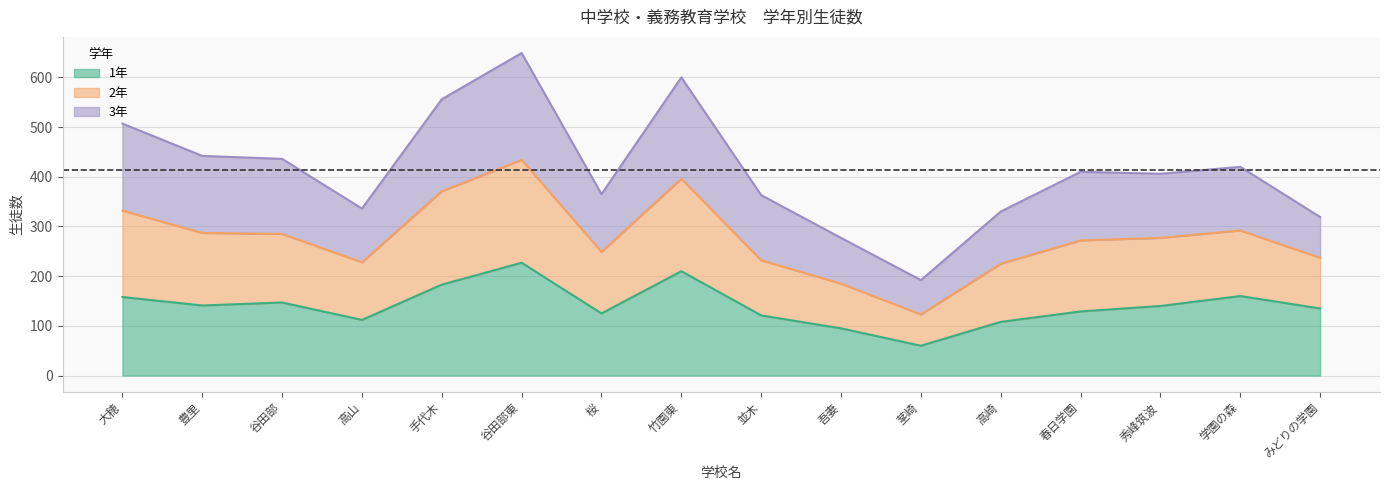

How many interior local valleys does the 2年 series have?

4